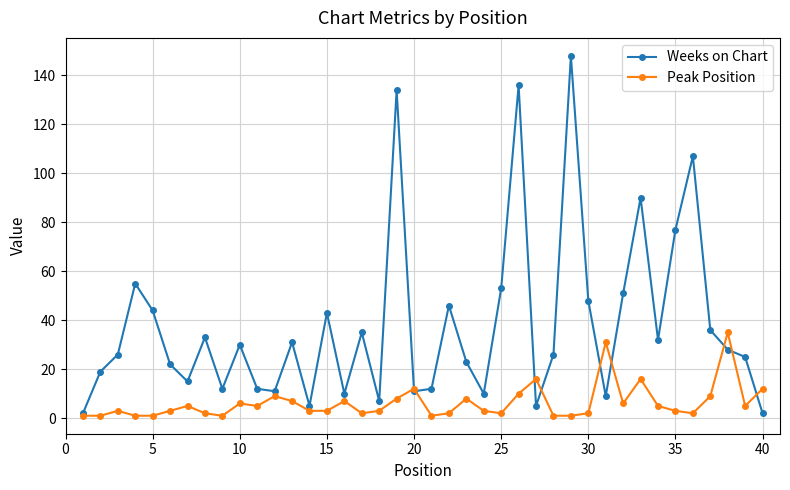

What is the sum of all Weeks on Chart values?

1521